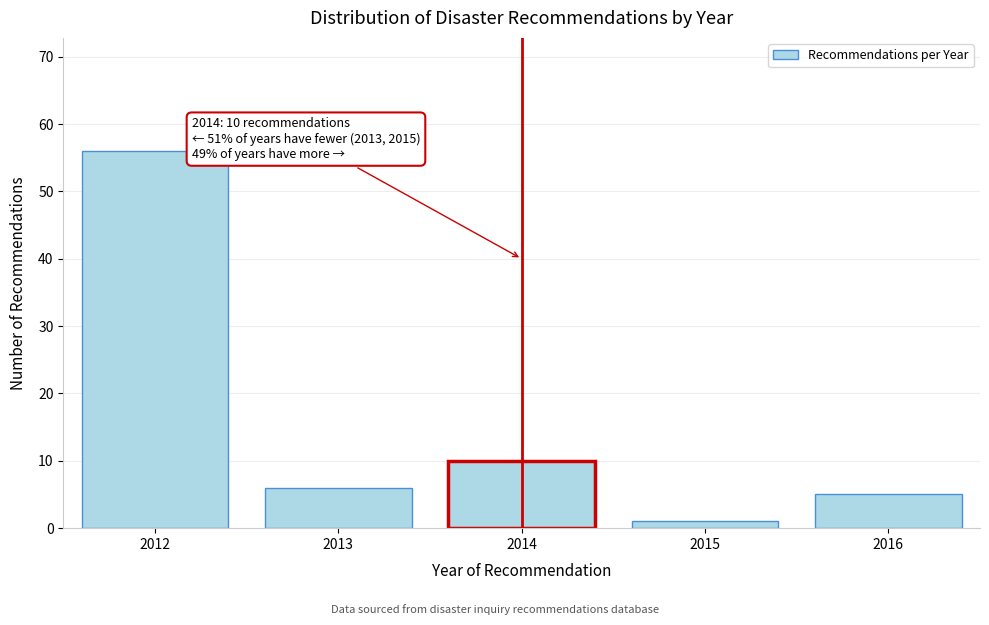

Reading right to left, list all the values displayed in this chart.

5	1	10	6	56